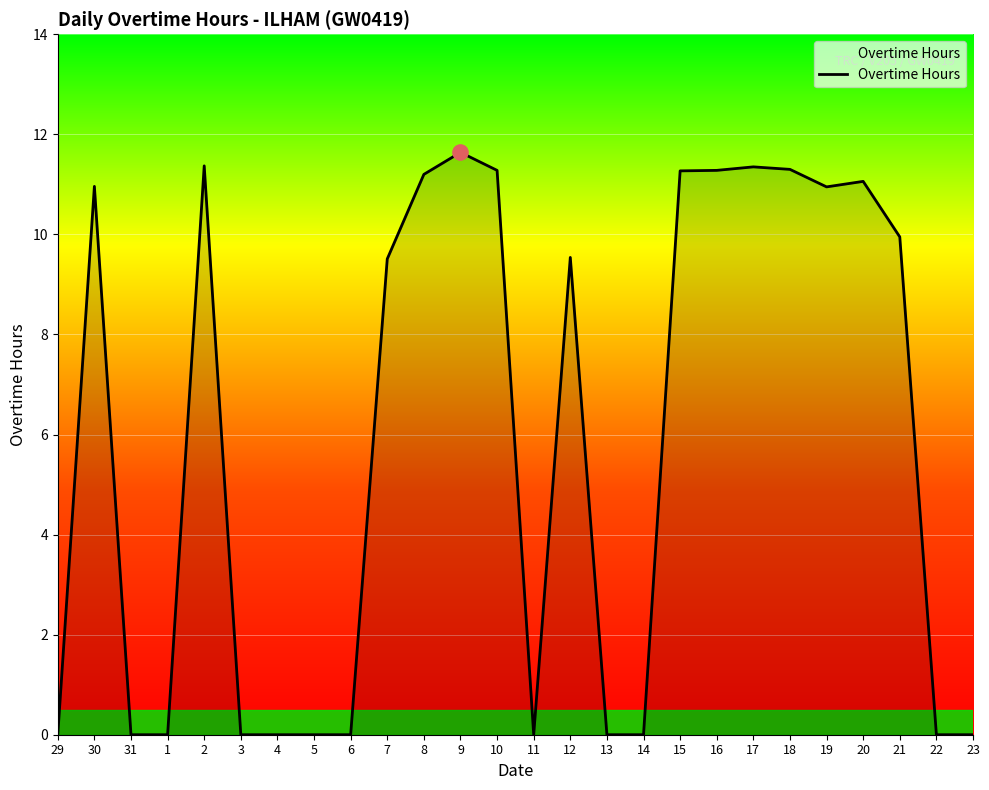

Which has a higher value, 13 or 19?

19